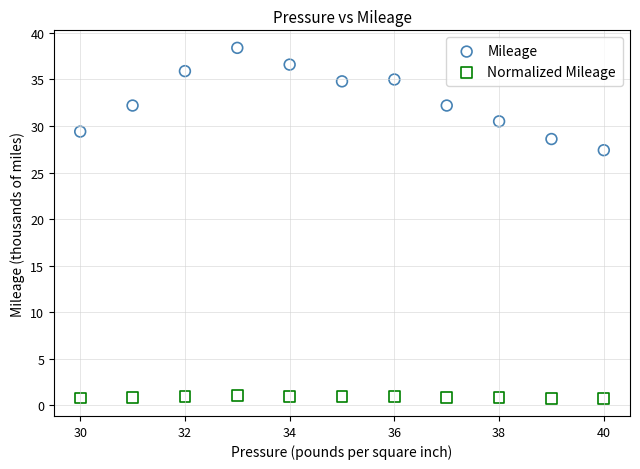

Which series contains the lowest Y value?

Normalized Mileage